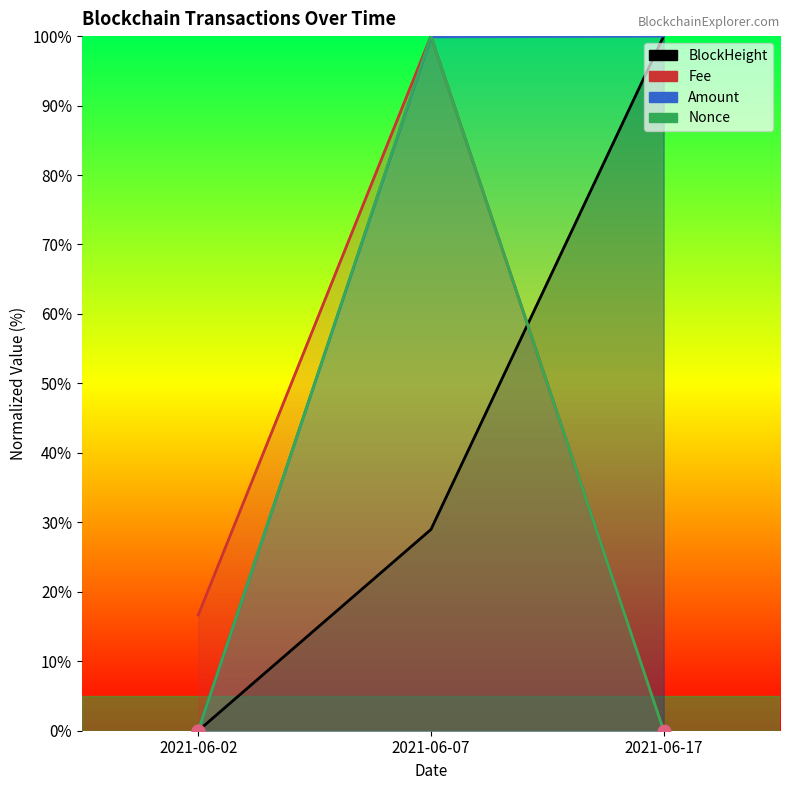

Is the value of Nonce at 2021-06-17 greater than the value of Amount at 2021-06-17?

No